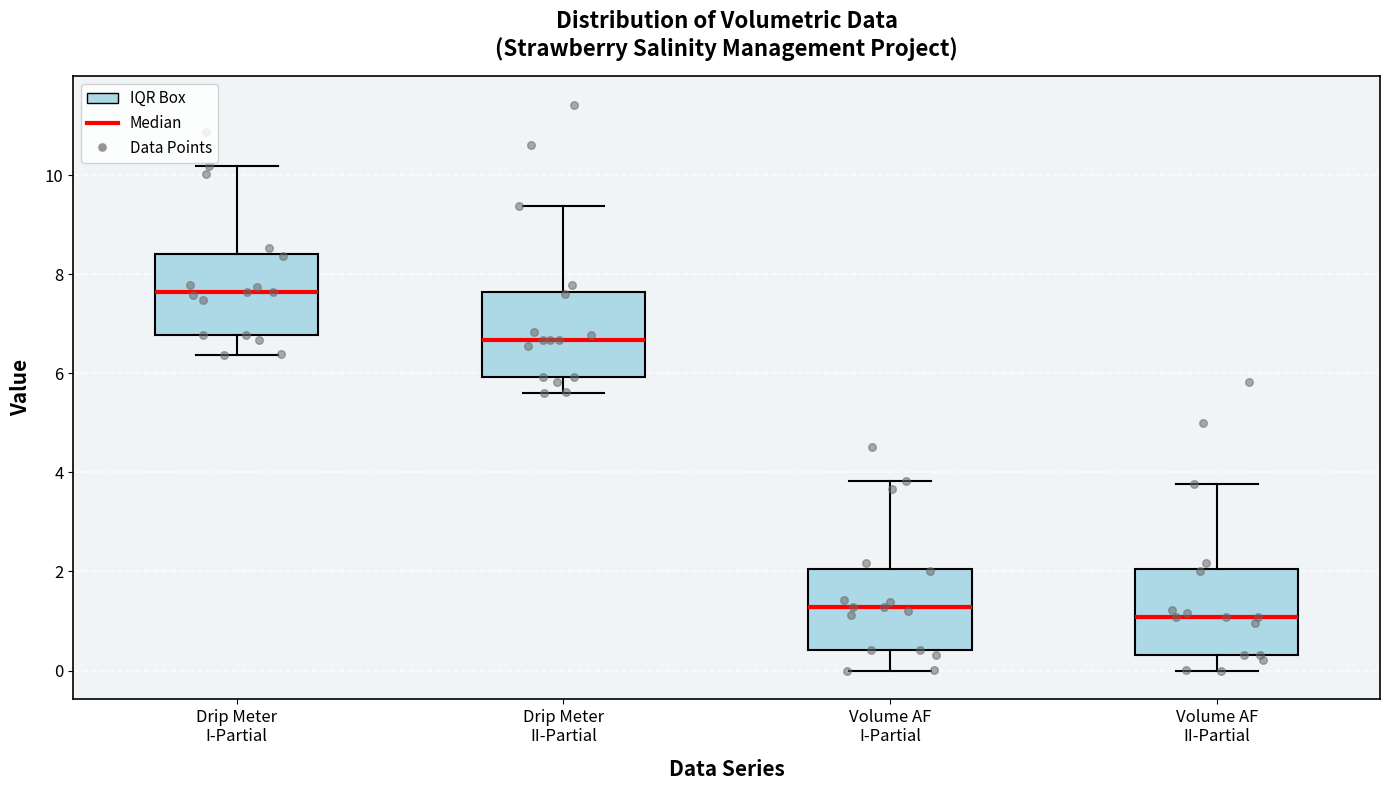

Which box has the highest median line?

Drip Meter I-Partial